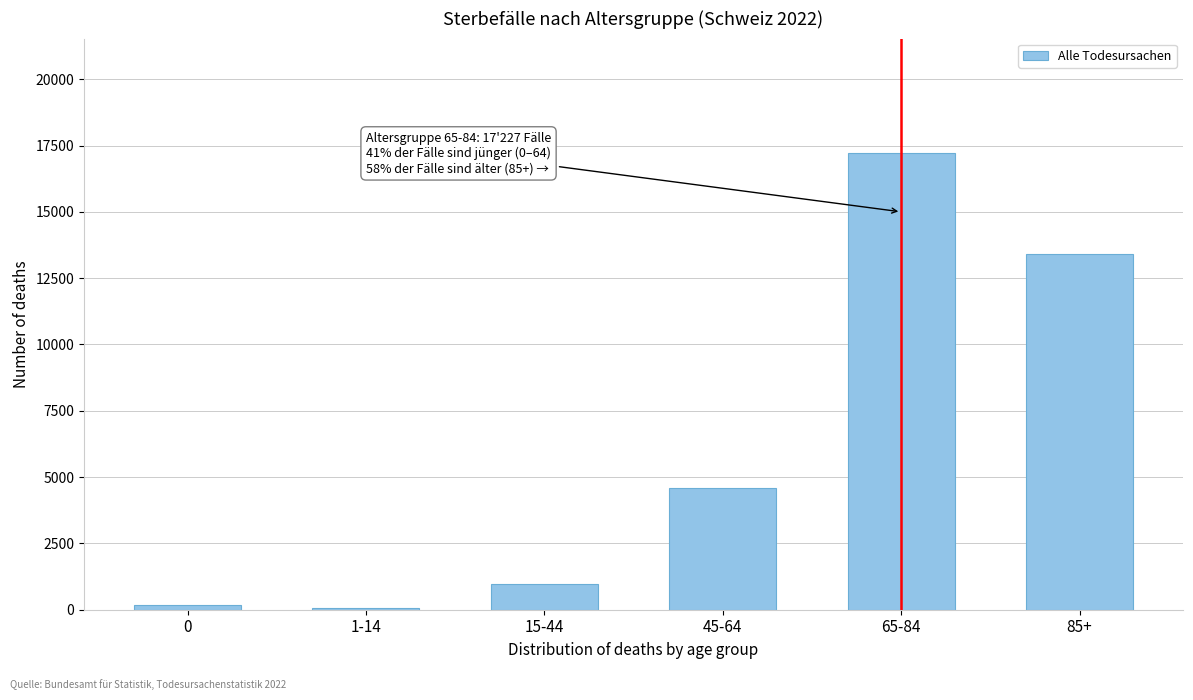

Reading right to left, transcribe all the data shown in this chart.

85+=13399	65-84=17227	45-64=4606	15-44=976	1-14=54	0=180